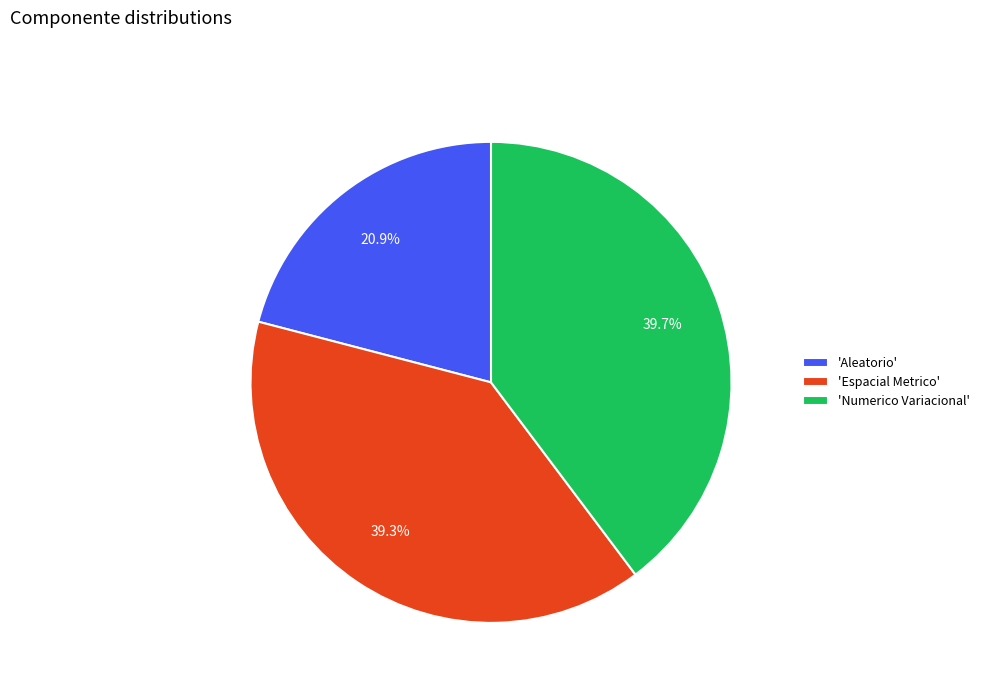

What is the smallest slice in the pie chart?

'Aleatorio'